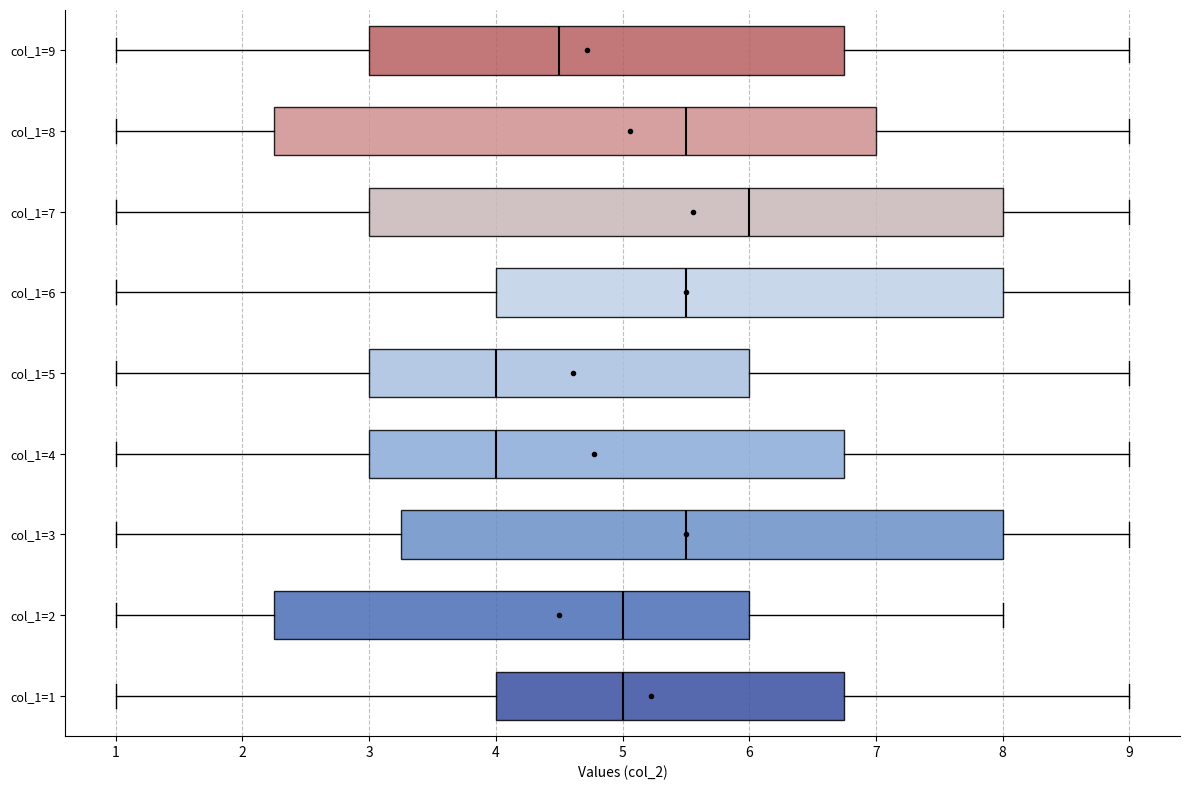

Reading bottom to top, transcribe this box plot: for each box, give where its median line is, the range the box spans, and where its two whiskers end, as read against the x-axis. The values are not printed on the chart, so give them approximately, as read against the axis.

col_1=1: median 5.0, box 4.0 to 6.8, whiskers 1.0 to 9.0
col_1=2: median 5.0, box 2.3 to 6.0, whiskers 1.0 to 8.0
col_1=3: median 5.5, box 3.3 to 8.0, whiskers 1.0 to 9.0
col_1=4: median 4.0, box 3.0 to 6.8, whiskers 1.0 to 9.0
col_1=5: median 4.0, box 3.0 to 6.0, whiskers 1.0 to 9.0
col_1=6: median 5.5, box 4.0 to 8.0, whiskers 1.0 to 9.0
col_1=7: median 6.0, box 3.0 to 8.0, whiskers 1.0 to 9.0
col_1=8: median 5.5, box 2.3 to 7.0, whiskers 1.0 to 9.0
col_1=9: median 4.5, box 3.0 to 6.8, whiskers 1.0 to 9.0